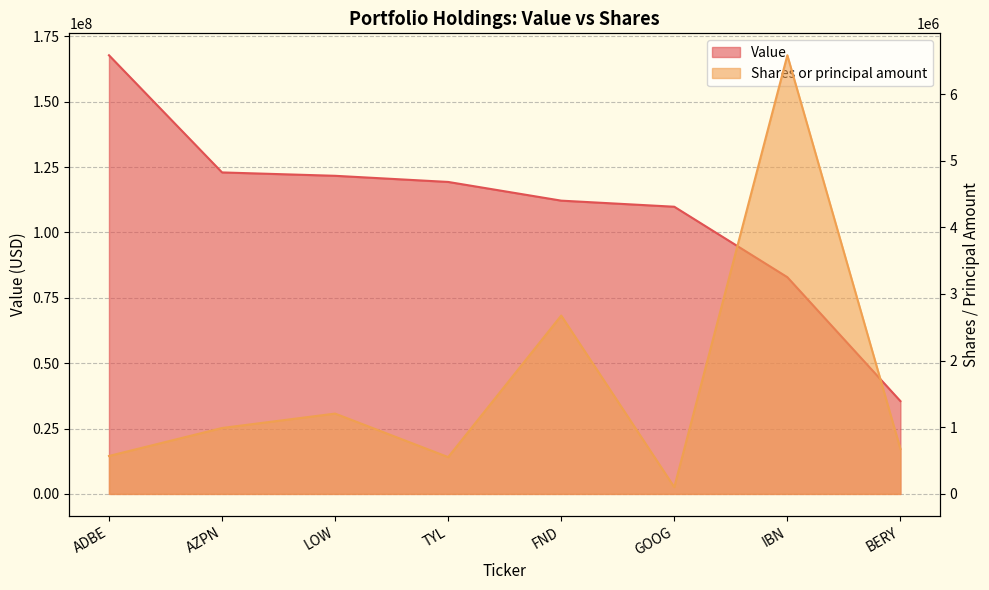

At how many categories does at least one series exceed 96881732?

6